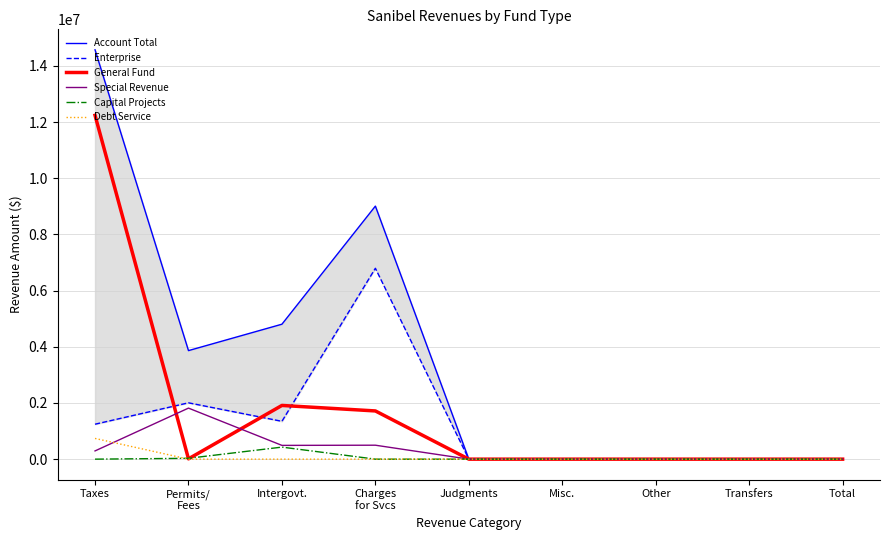

Which category has the lowest value in the Debt Service series?

Permits/
Fees